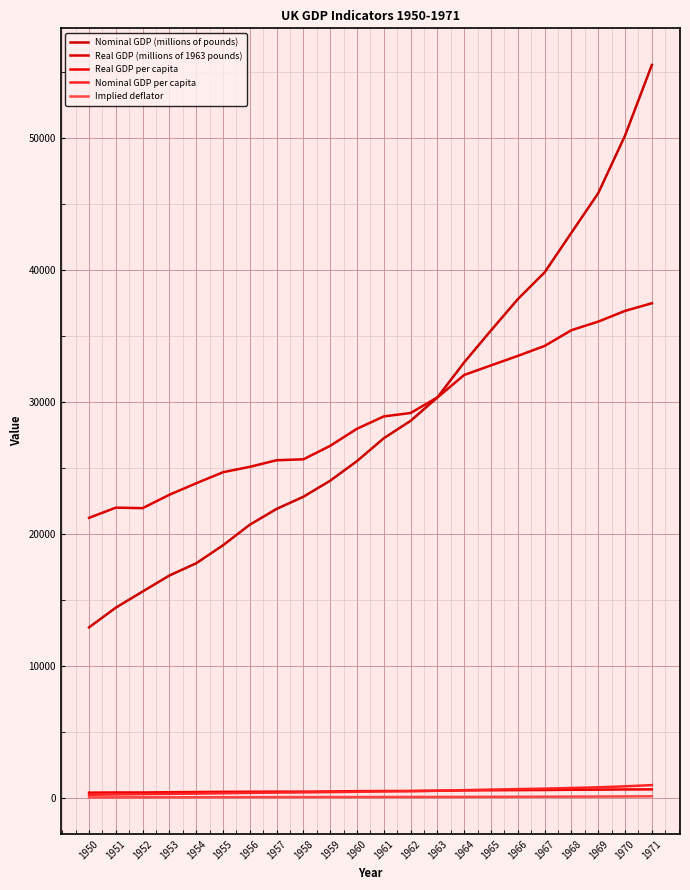

What is the difference between the highest and lowest values at 1971?

55371.9